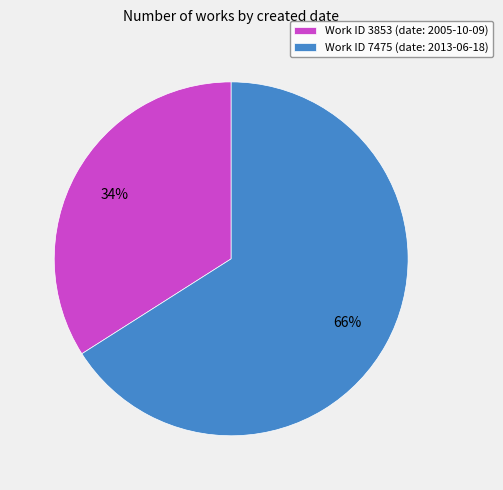

How many segments does this pie chart have?

2